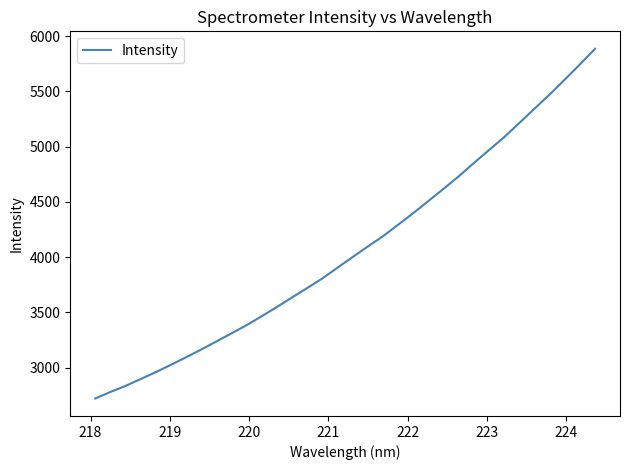

What is the difference between the maximum and minimum values?

3163.9